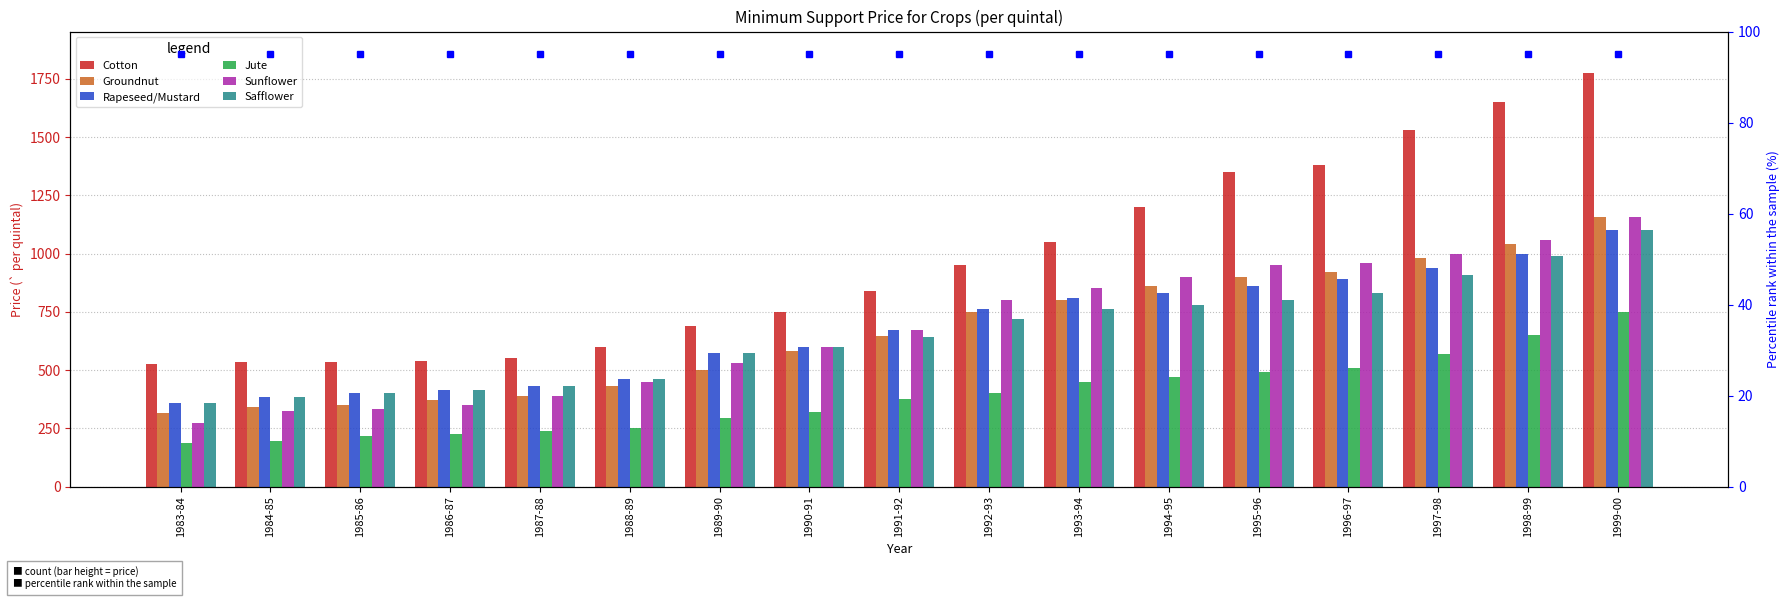

Which series has the largest total across all categories?

Cotton